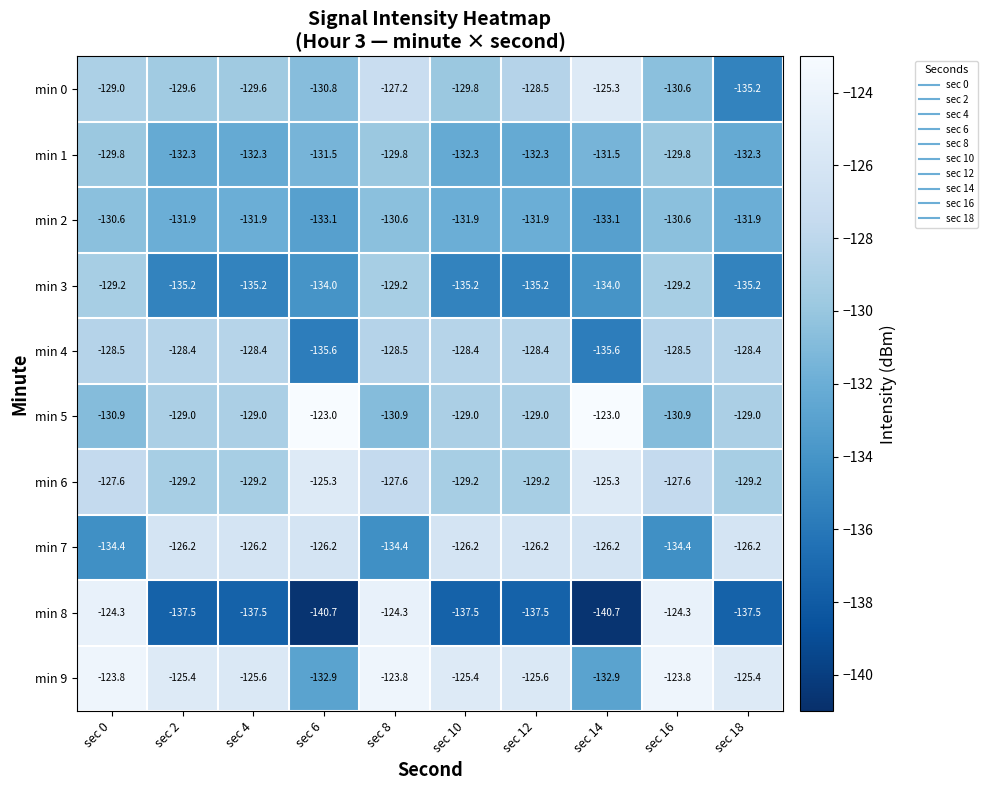

Which series has the widest spread of values?

min 8